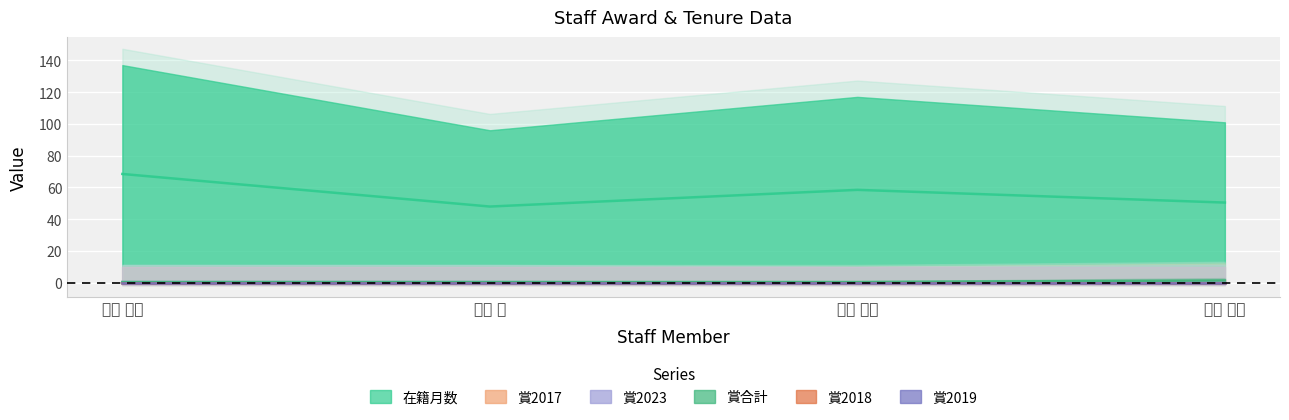

Reading right to left, extract all data points from this chart.

在籍月数: 50.5	58.5	48.0	68.5
賞2017: 1.0	0.0	0.0	0.0
賞2023: 0.5	0.0	0.5	0.5
賞合計: 1.5	0.5	0.5	0.5